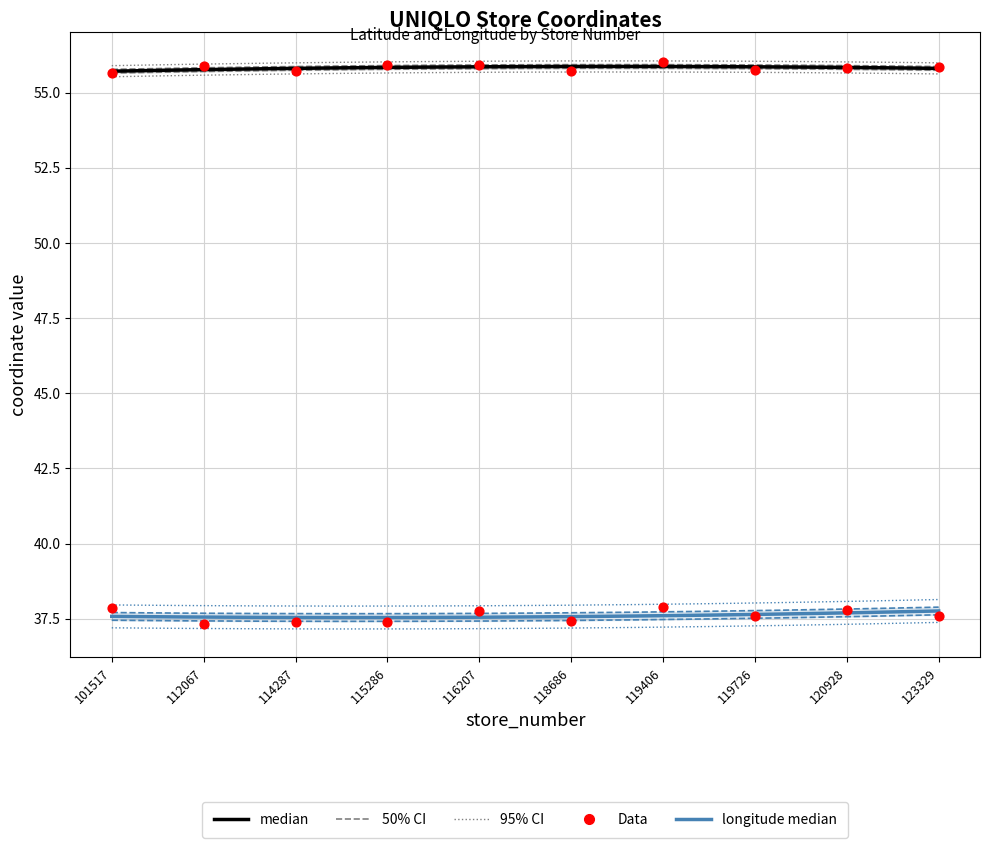

Which series has the largest Y range (max minus min)?

longitude